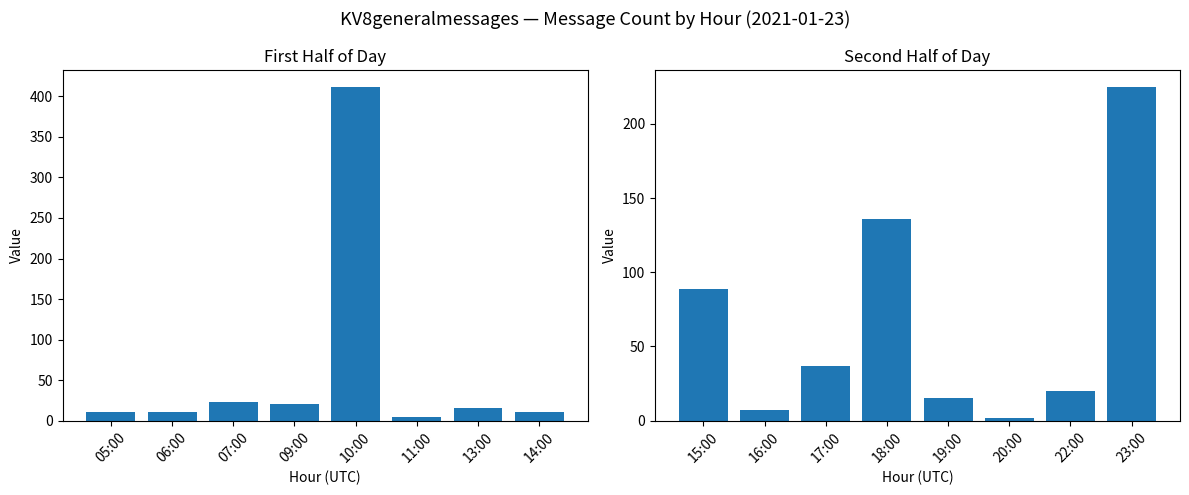

How many categories are shown in the chart?

8